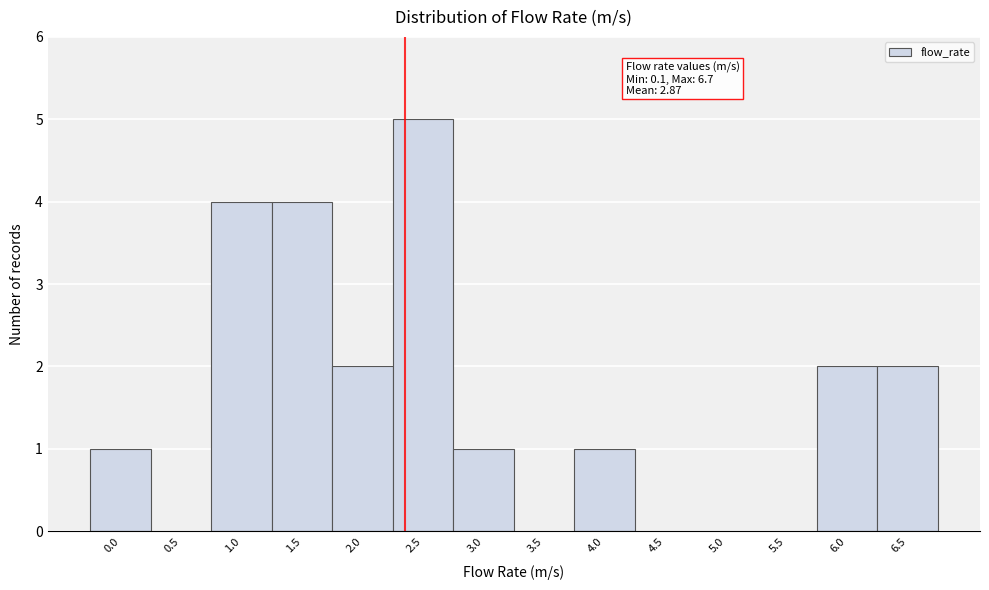

Reading left to right, what are all the values shown in this chart?

0.0=1	0.5=0	1.0=4	1.5=4	2.0=2	2.5=5	3.0=1	3.5=0	4.0=1	4.5=0	5.0=0	5.5=0	6.0=2	6.5=2